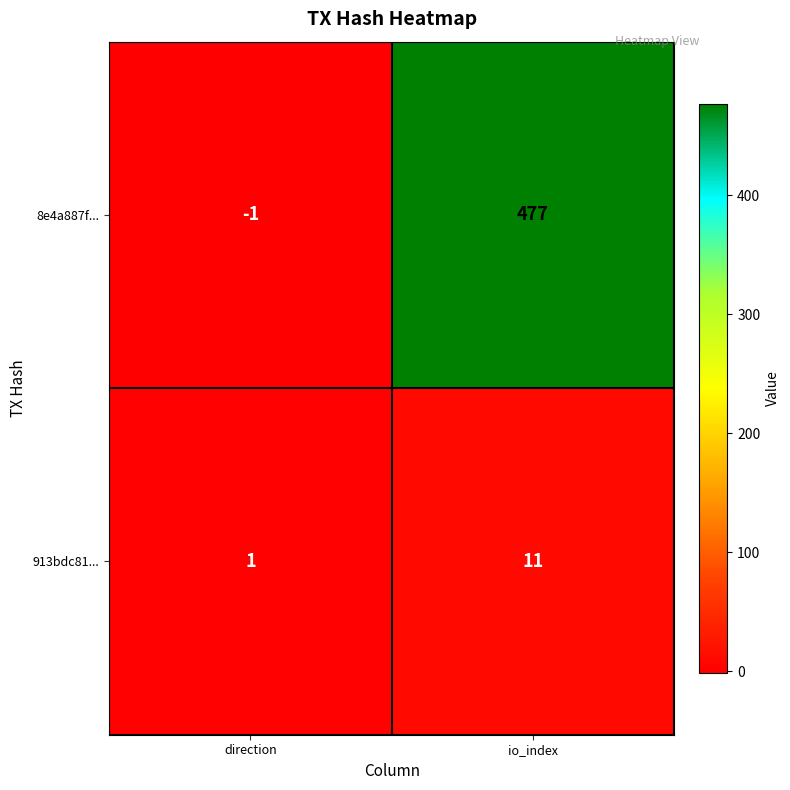

How many data points does each series have?

2